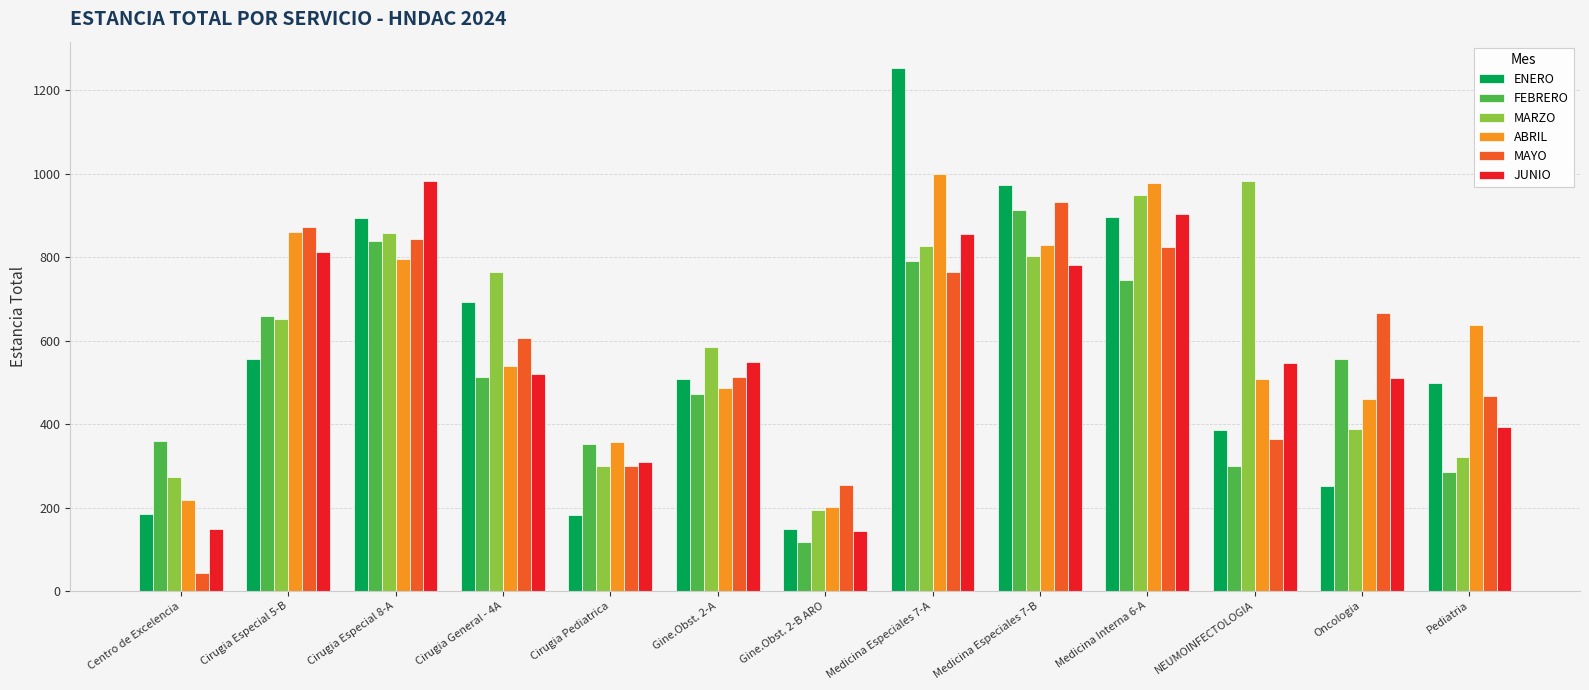

At which category is the sum across all series the highest?

Medicina Especiales 7-A